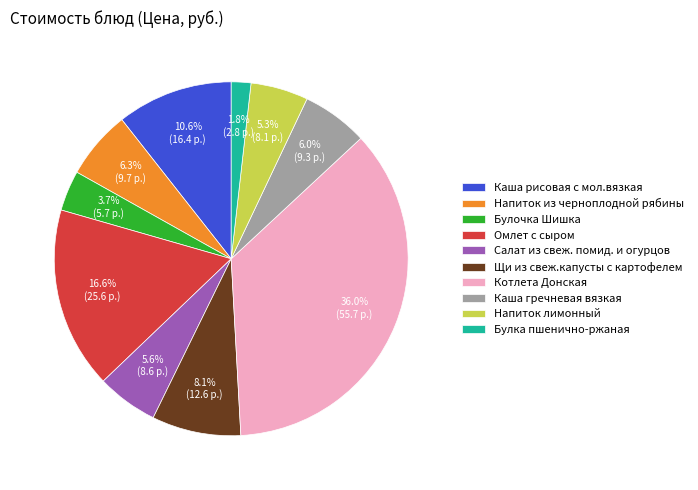

True or false: Булочка Шишка accounts for 19% of the total.

False